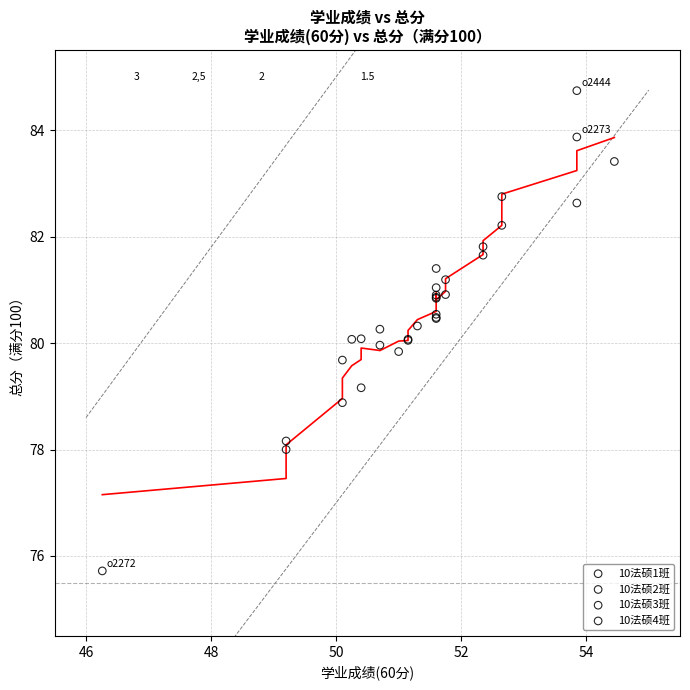

Which series reaches the maximum Y coordinate?

10法硕4班